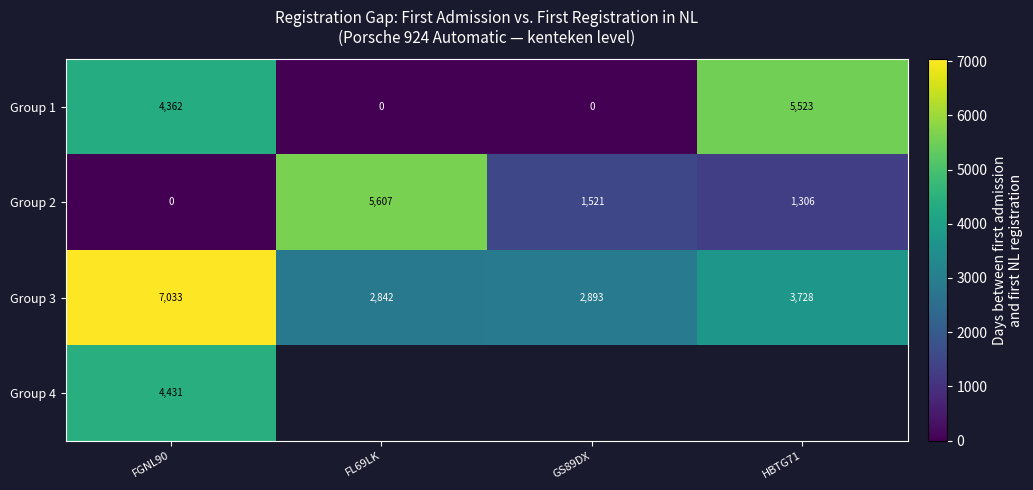

At which label does Group 1 reach its peak?

HBTG71